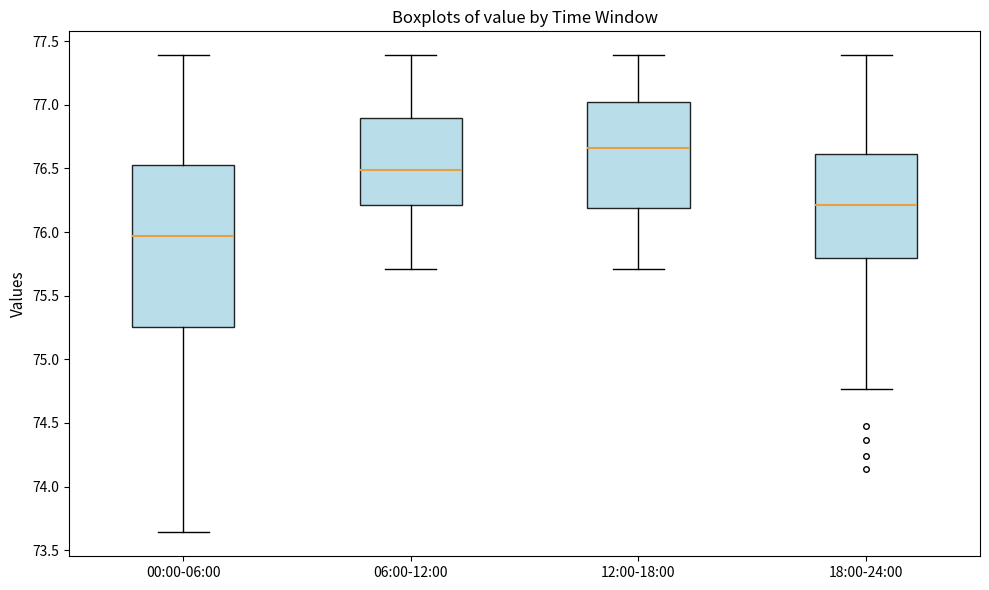

Reading left to right, read every box against the y-axis: the position of its median line, the range the box covers, and the ends of its whiskers. The values are not printed on the chart, so give them approximately, as read against the axis.

00:00-06:00: median 75.95, box 75.25 to 76.55, whiskers 73.65 to 77.40
06:00-12:00: median 76.50, box 76.20 to 76.90, whiskers 75.70 to 77.40
12:00-18:00: median 76.65, box 76.20 to 77.00, whiskers 75.70 to 77.40
18:00-24:00: median 76.20, box 75.80 to 76.60, whiskers 74.75 to 77.40